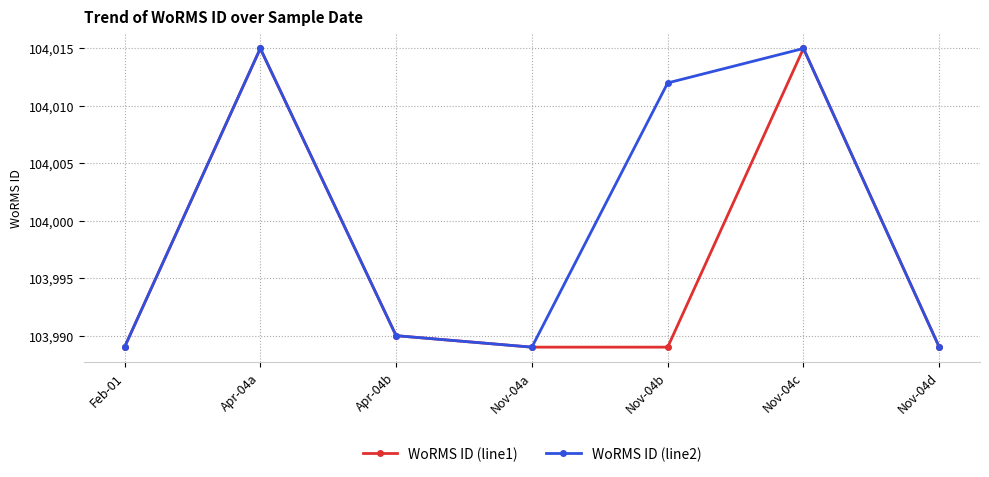

What is the greatest value displayed?

104015